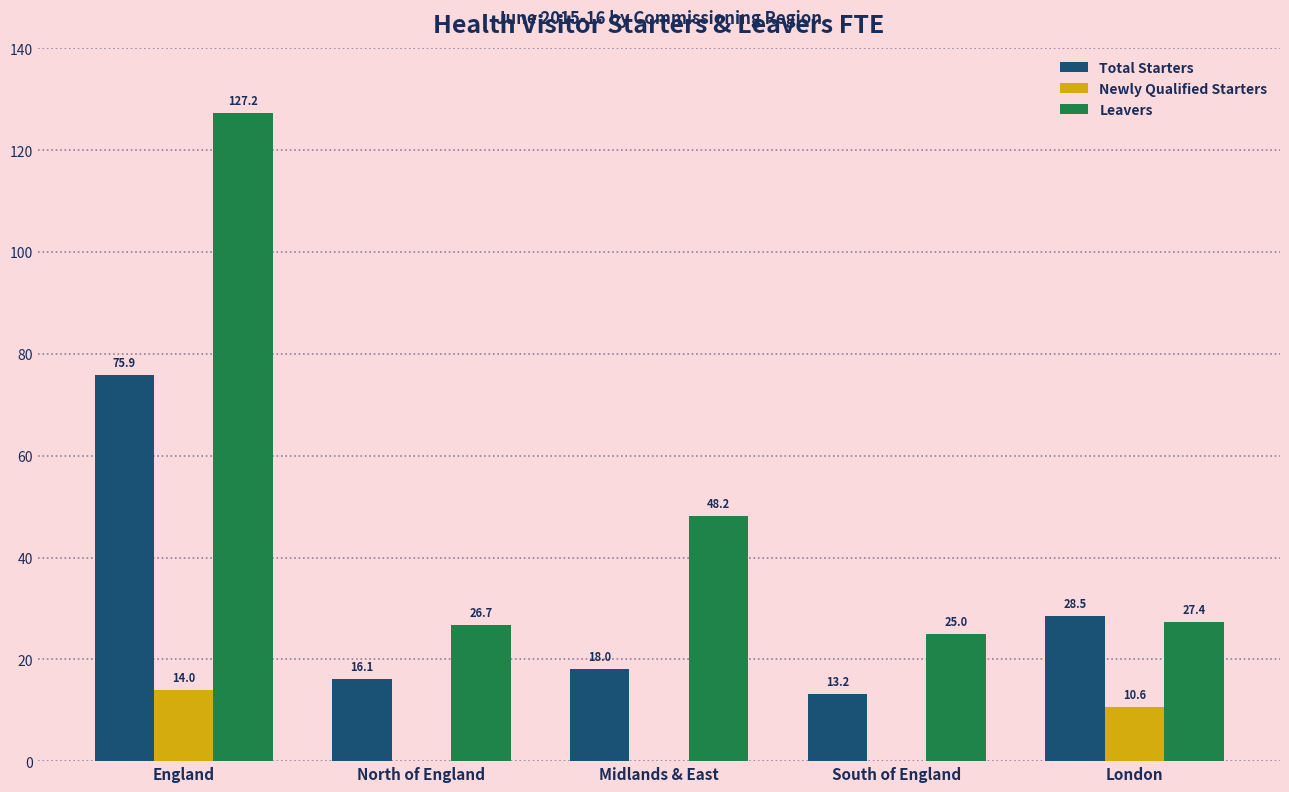

Between North of England and Midlands & East, which series saw the biggest shift?

Leavers